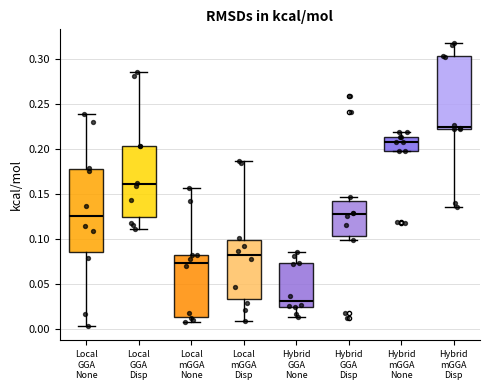

Which box is the tallest, from its lower edge to its upper edge?

Local GGA None